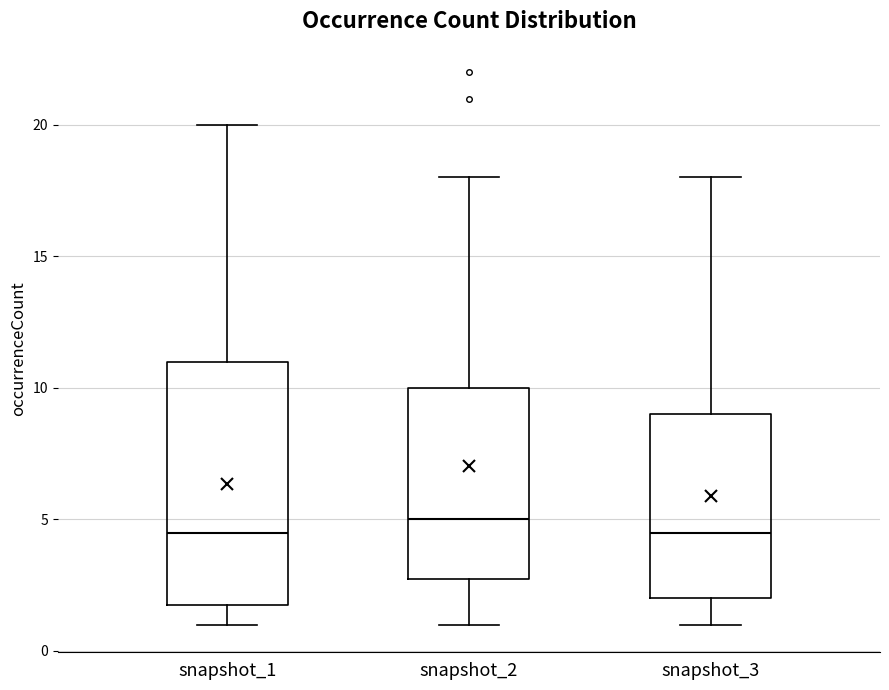

Which box has the highest median line?

snapshot_2